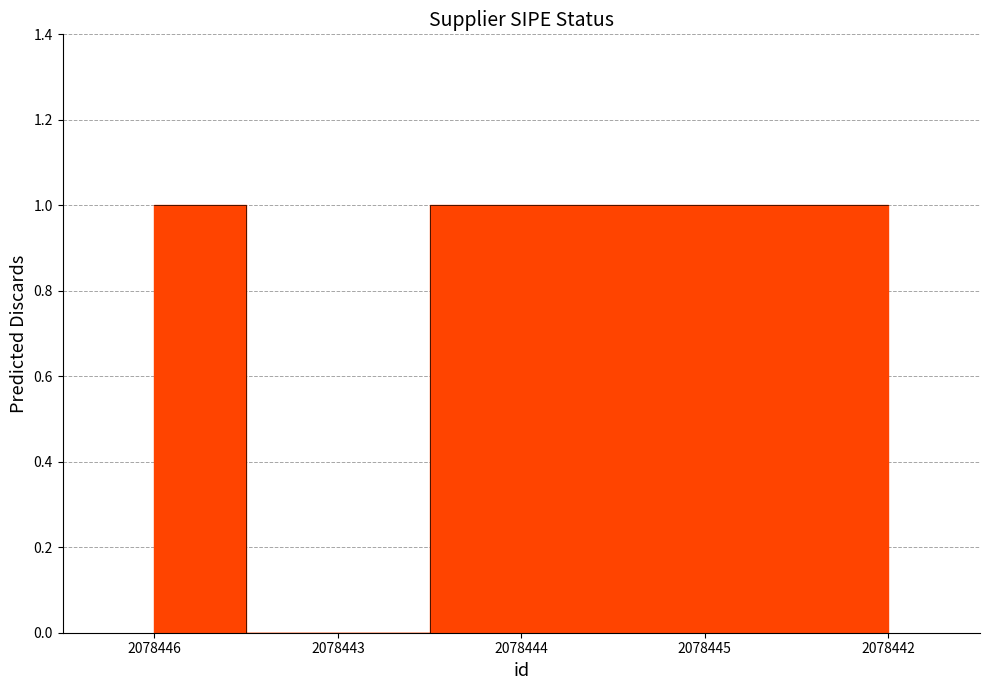

Which has a higher value, 2078443 or 2078445?

2078445